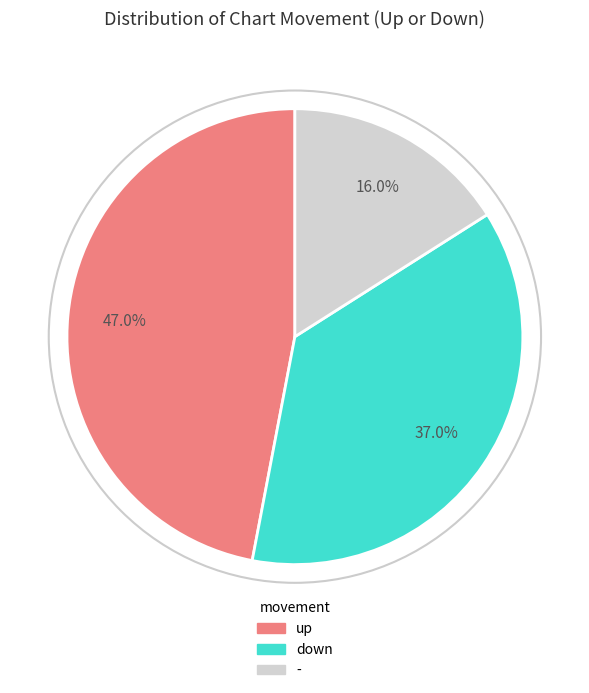

Which slice is the smallest?

-